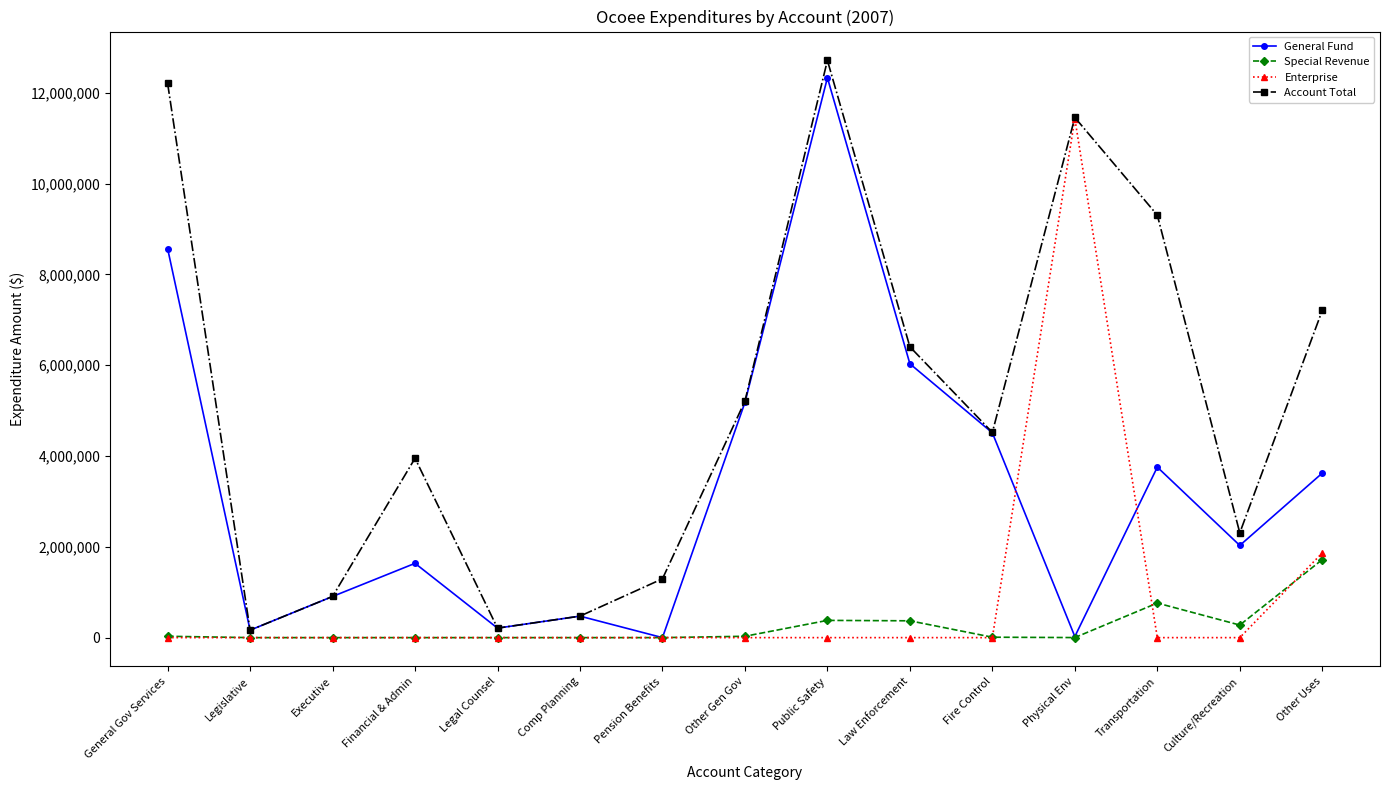

At which category is the sum across all series the highest?

Public Safety